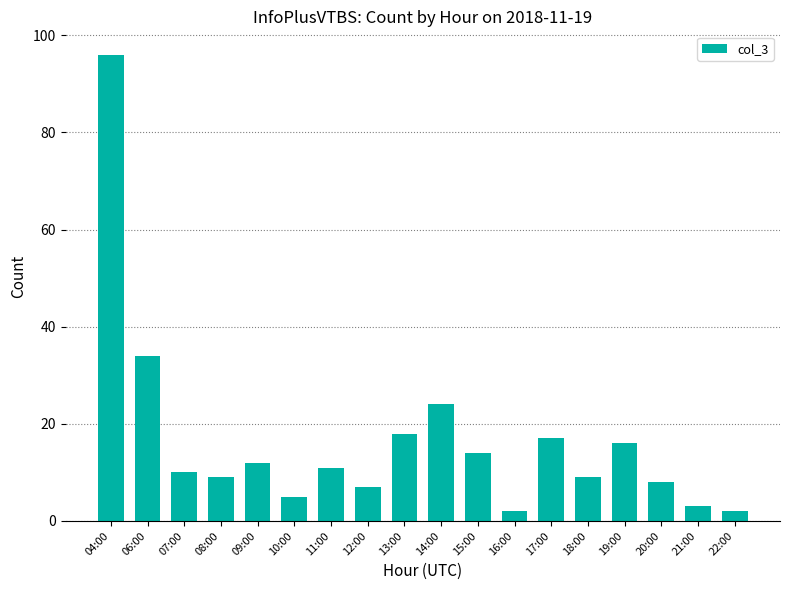

How many data points are less than 11?

9